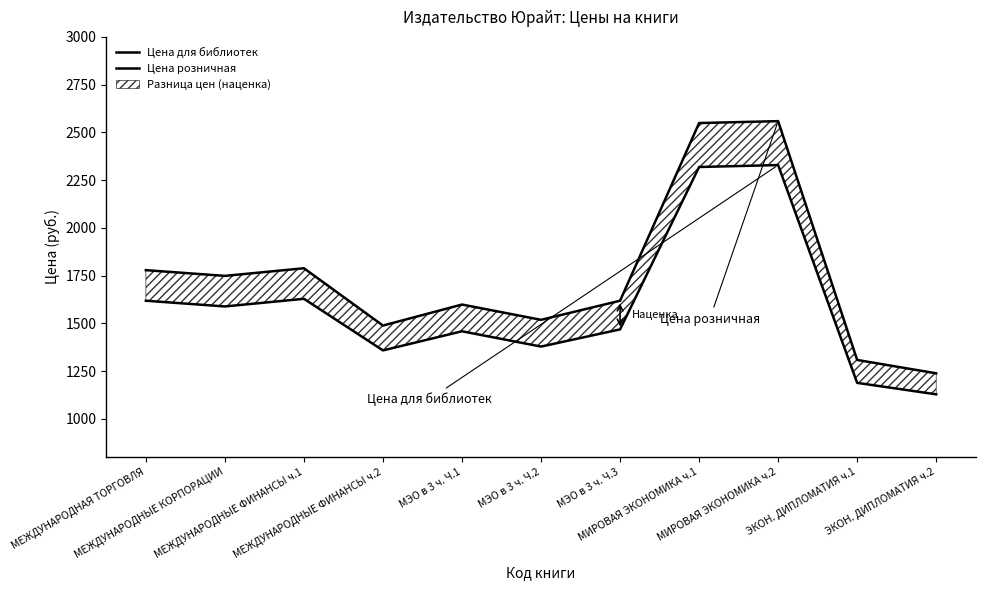

What is the label of the 1st point from the right?

ЭКОН. ДИПЛОМАТИЯ ч.2